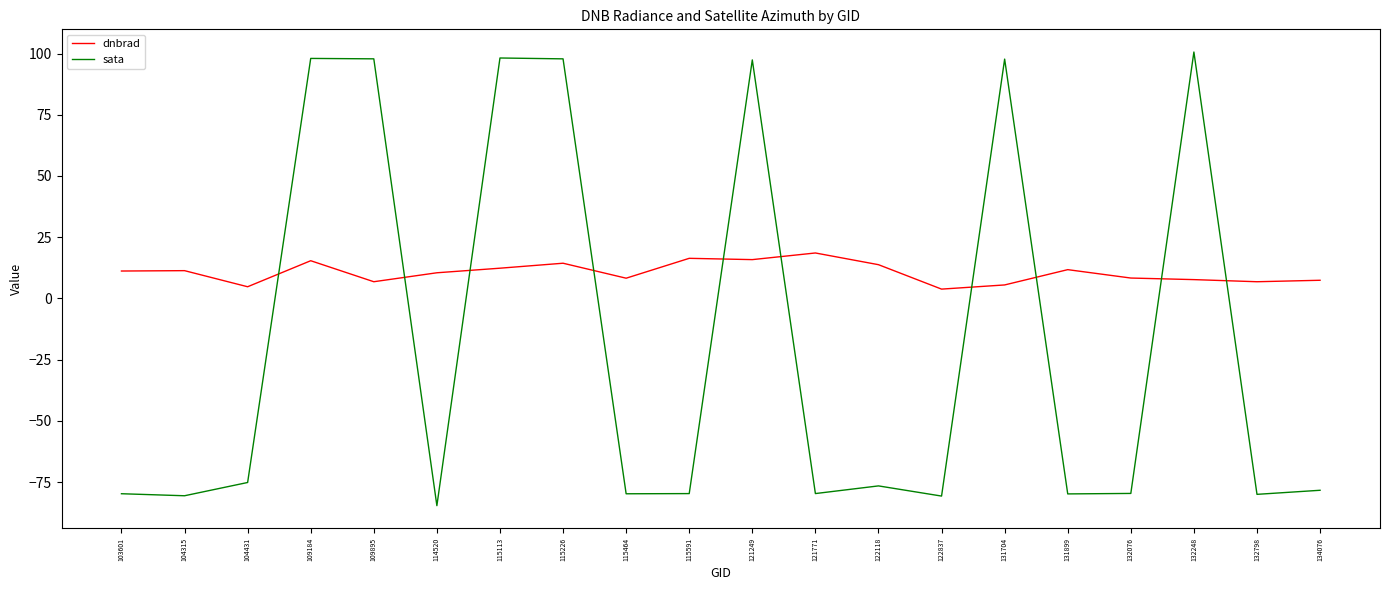

Does the chart display data point markers on the line(s)?

No